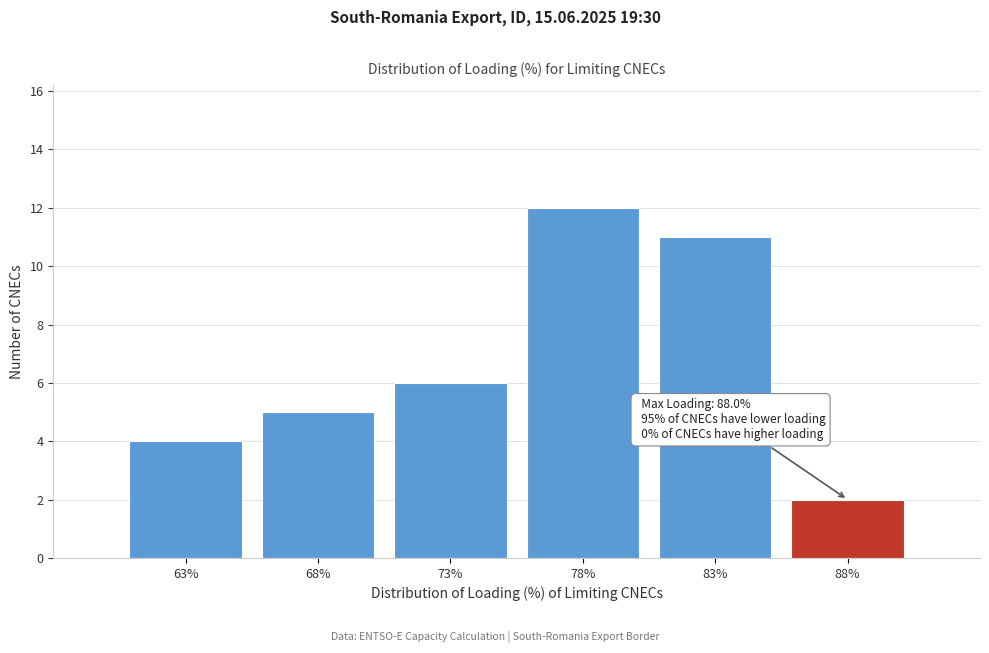

Reading left to right, list all the values displayed in this chart.

4	5	6	12	11	2